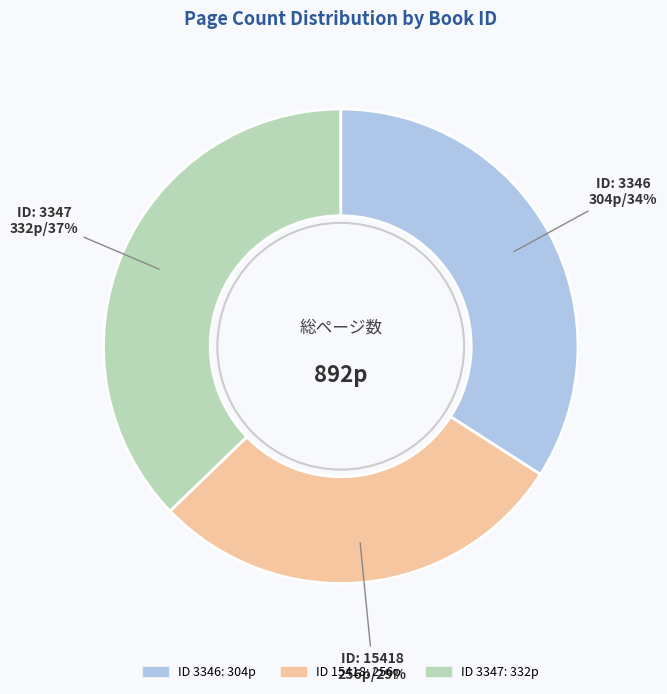

Is there a majority slice in this chart?

No